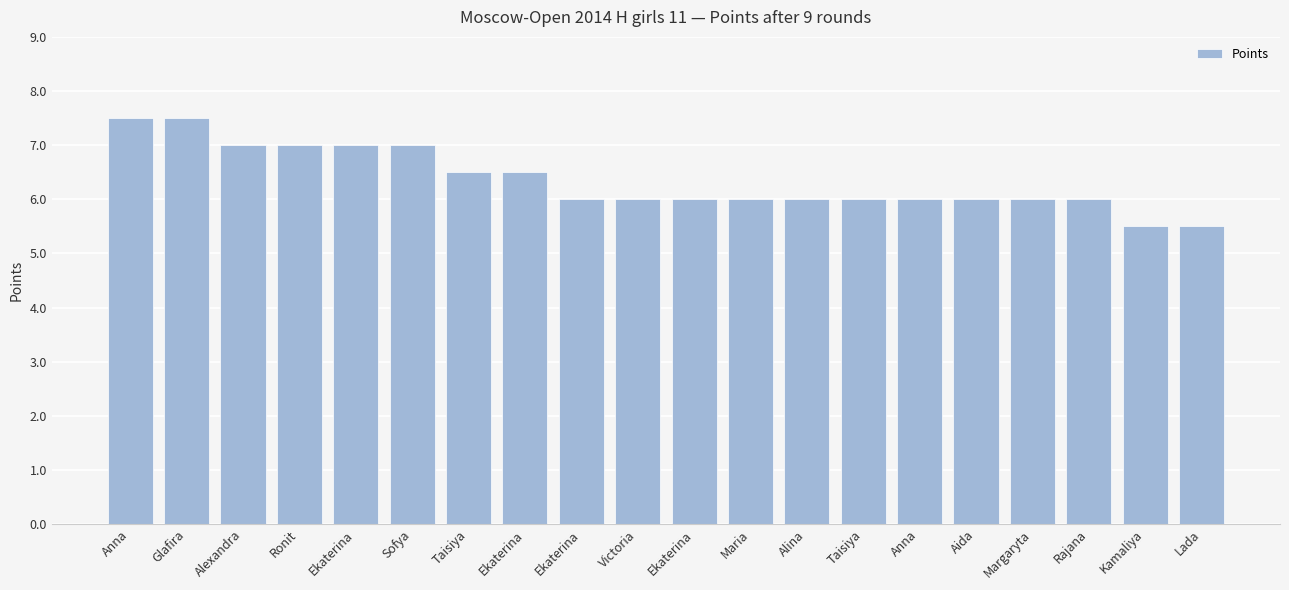

How many series are shown in this chart?

1